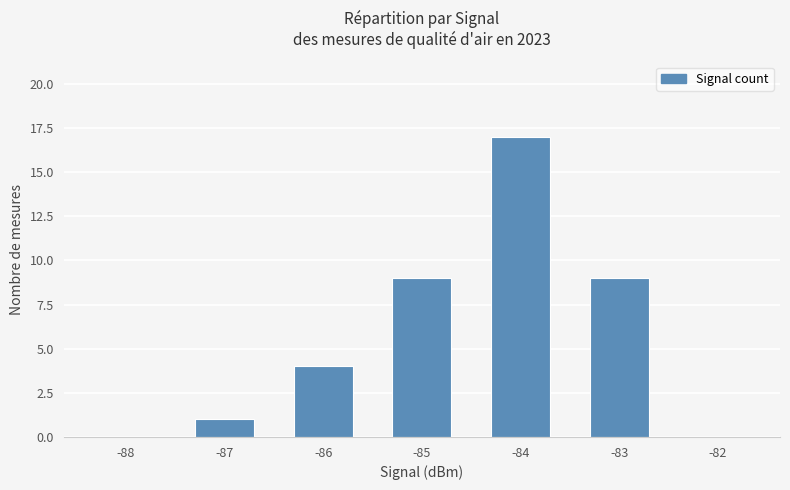

Reading left to right, extract all data points from this chart.

0	1	4	9	17	9	0